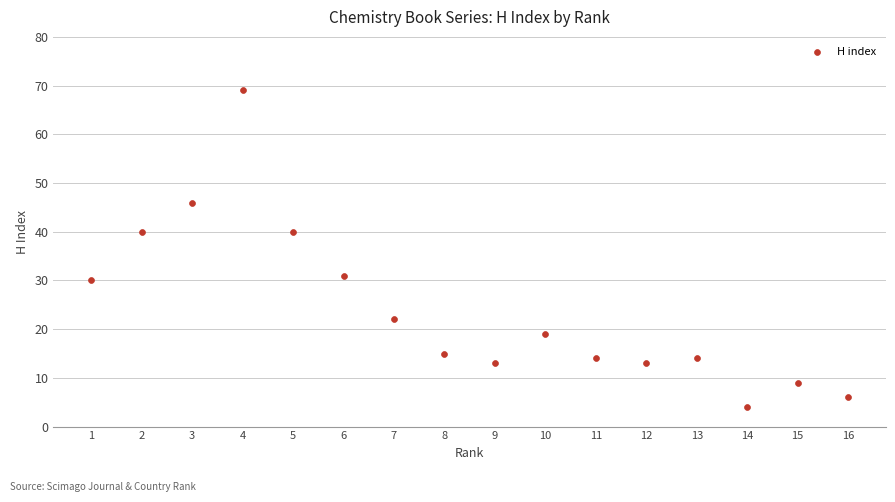

What is the range of Y values (max minus min)?

65